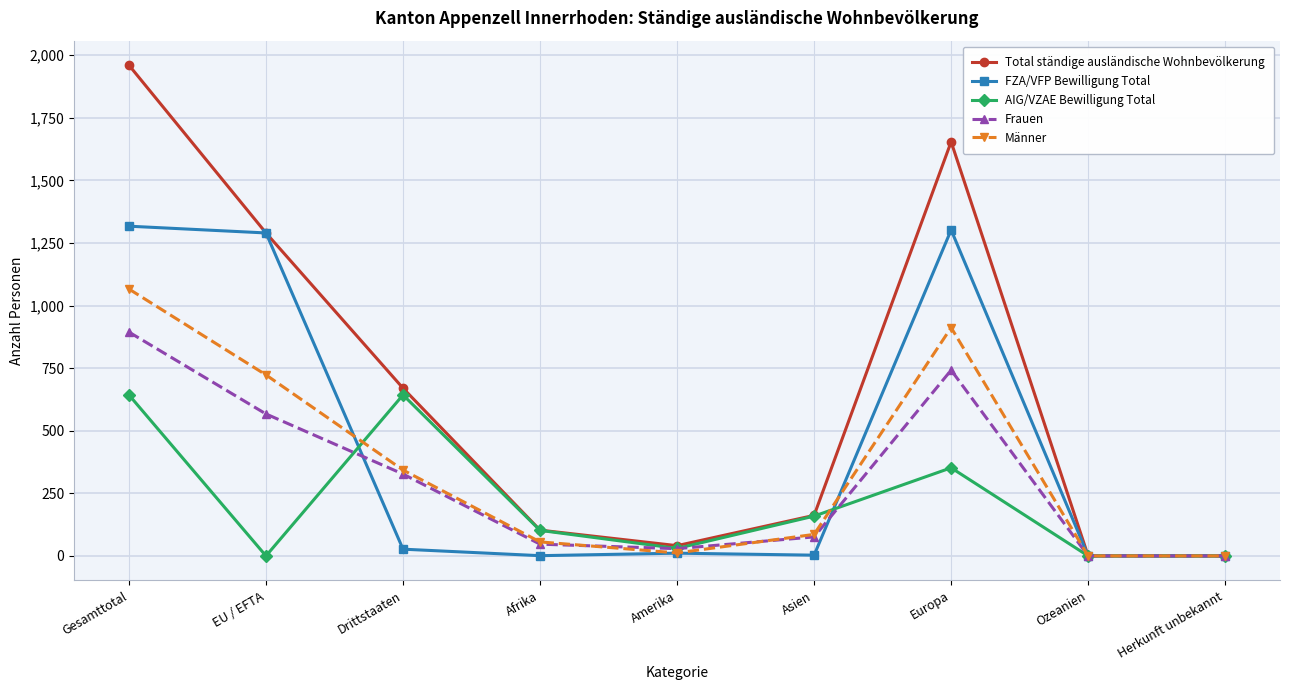

What is the greatest value displayed?

1960